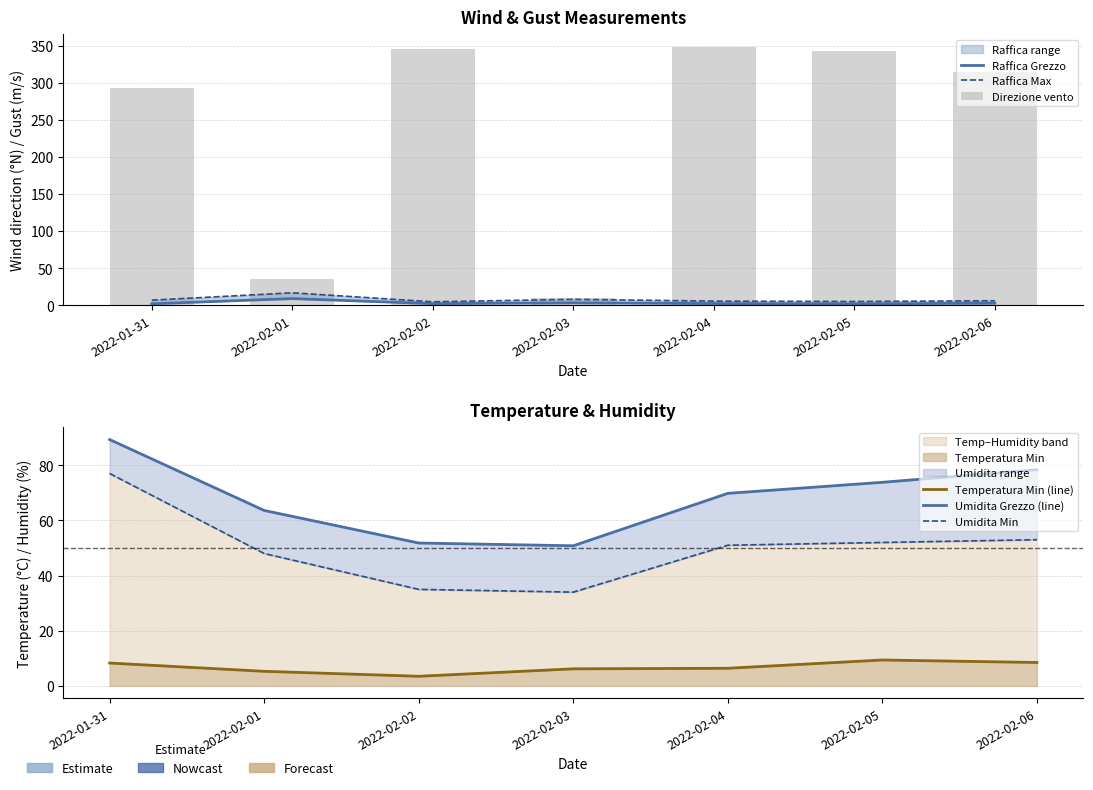

The Raffica Max series shows 3.3 at 2022-02-04. True or false?

False